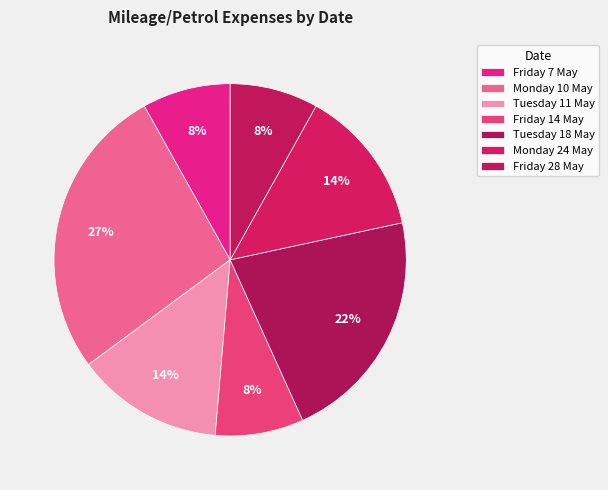

Is it true that Friday 28 May is 1% of the pie?

False